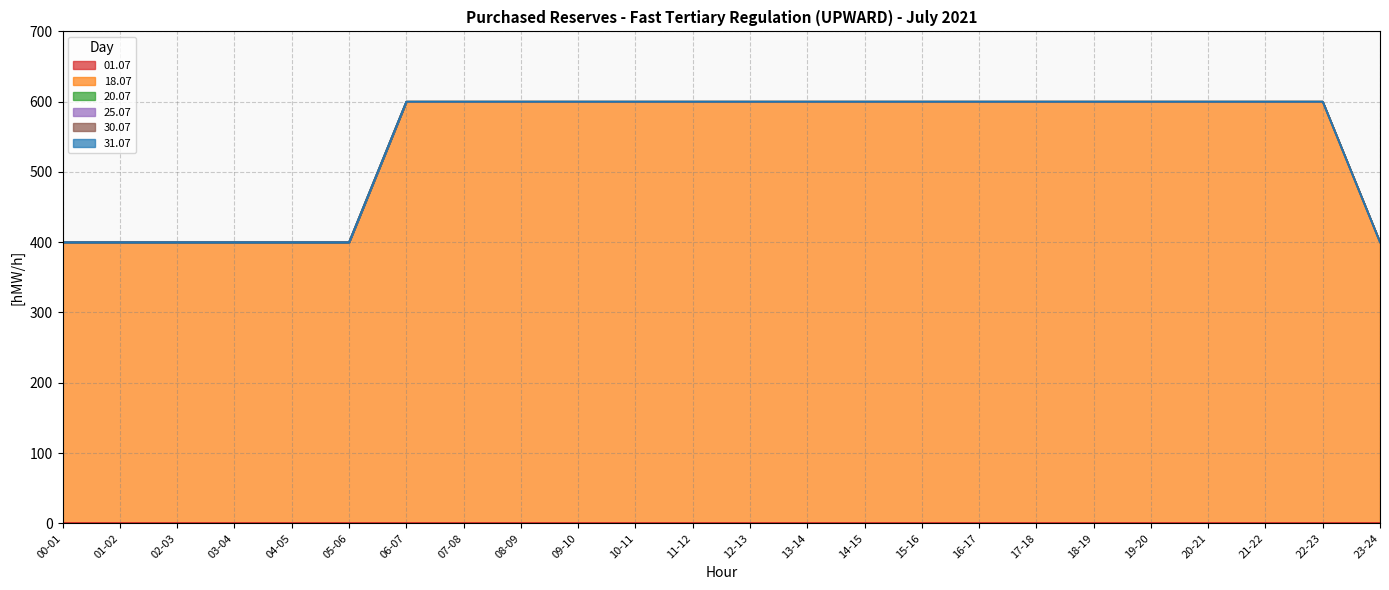

What is the total value across all series at 19-20?

600